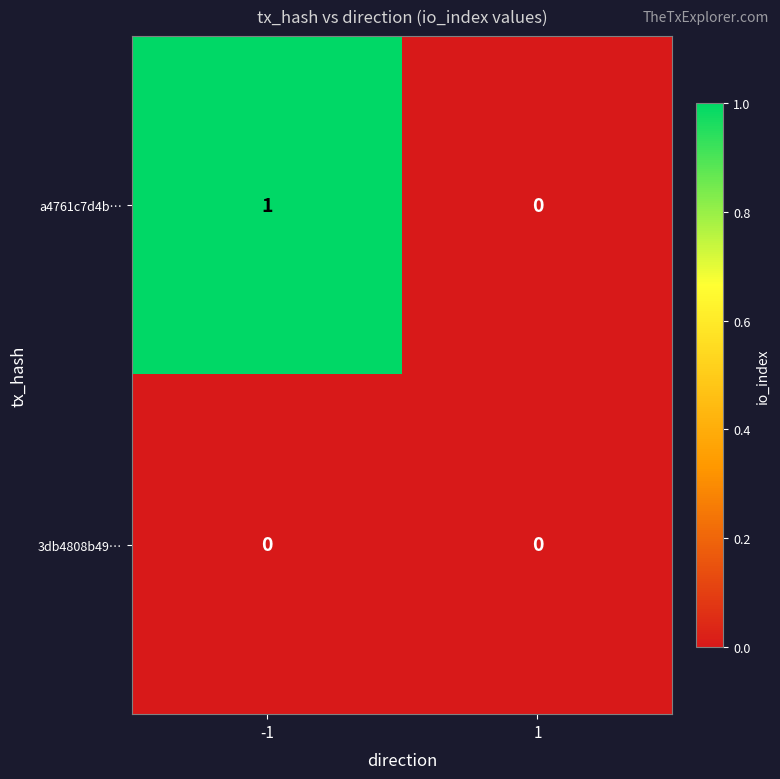

At which category is the sum across all series the highest?

-1